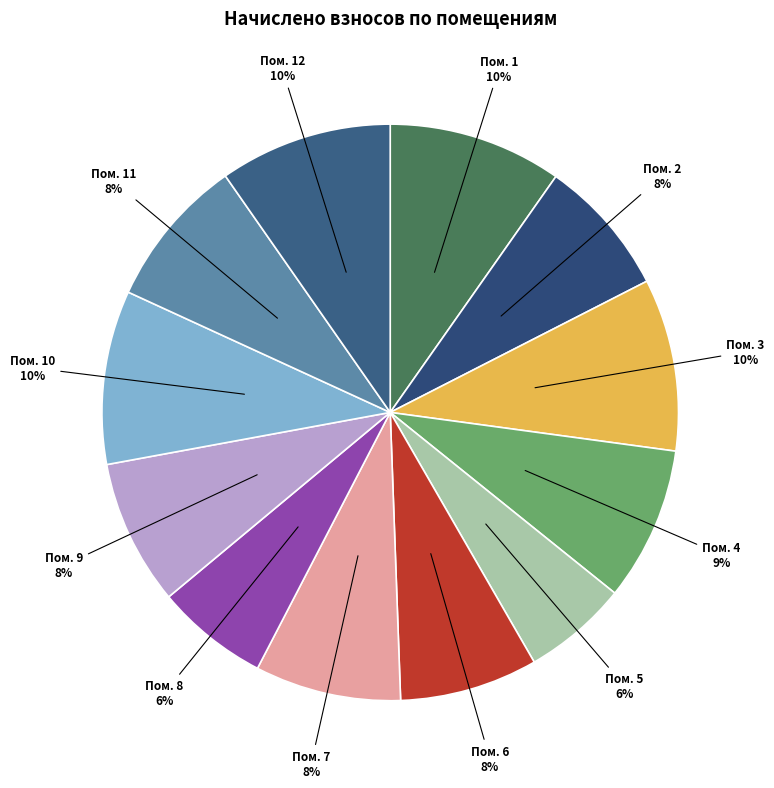

To the nearest percent, what percentage of the pie is Пом. 6?

8%